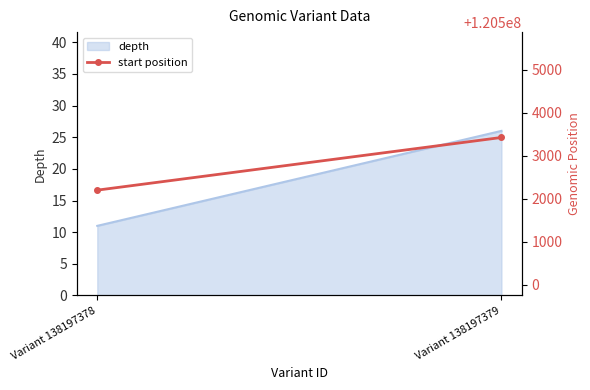

Which has a higher value, Variant 138197379 or Variant 138197378?

Variant 138197379